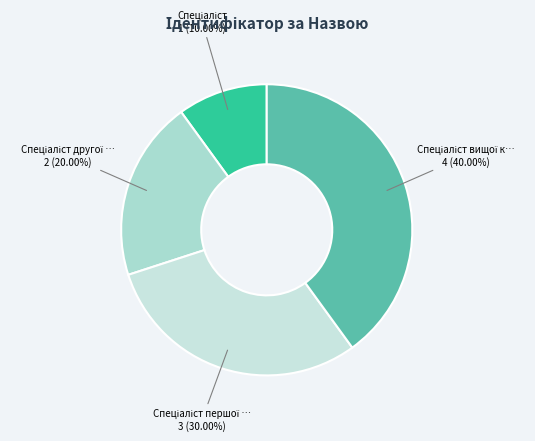

Count the number of slices in the pie.

4